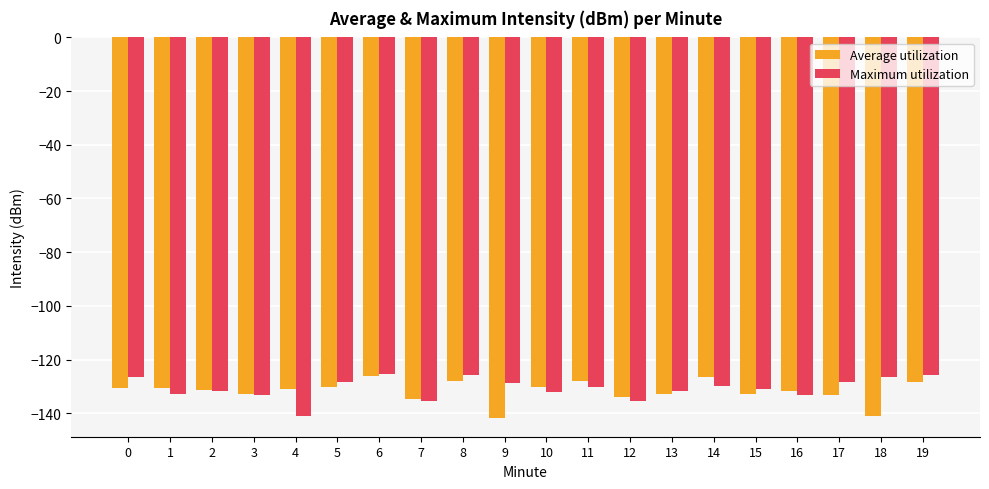

What is the spread (max minus min) of values at 9?

13.0